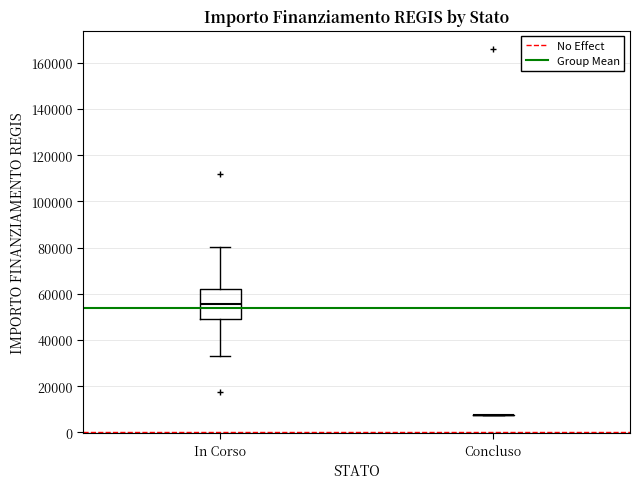

Which box is the tallest, from its lower edge to its upper edge?

In Corso